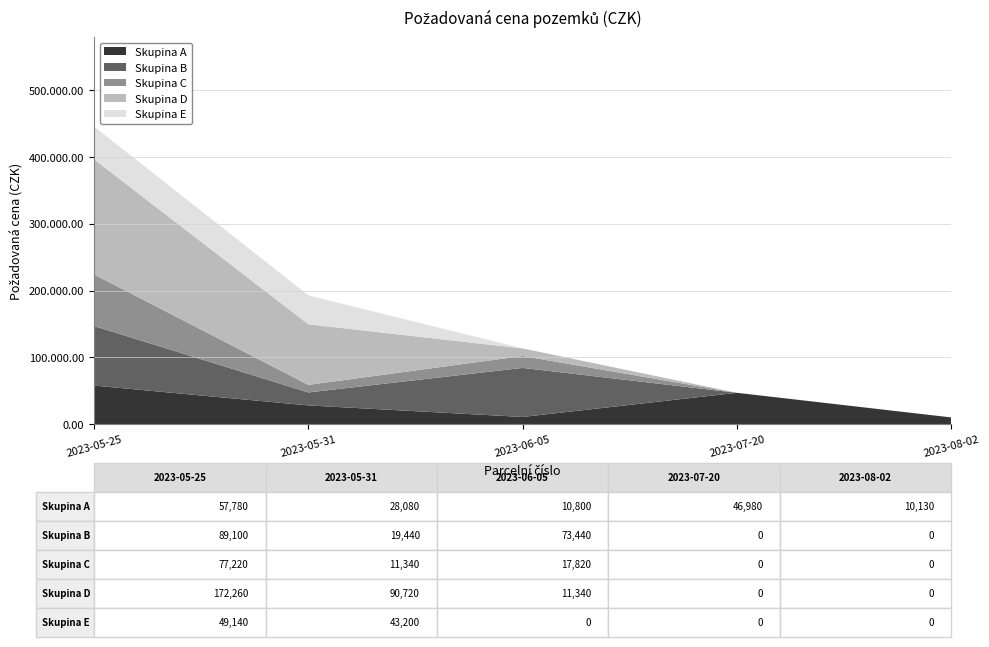

What are all the series names shown in the legend?

Skupina A, Skupina B, Skupina C, Skupina D, Skupina E